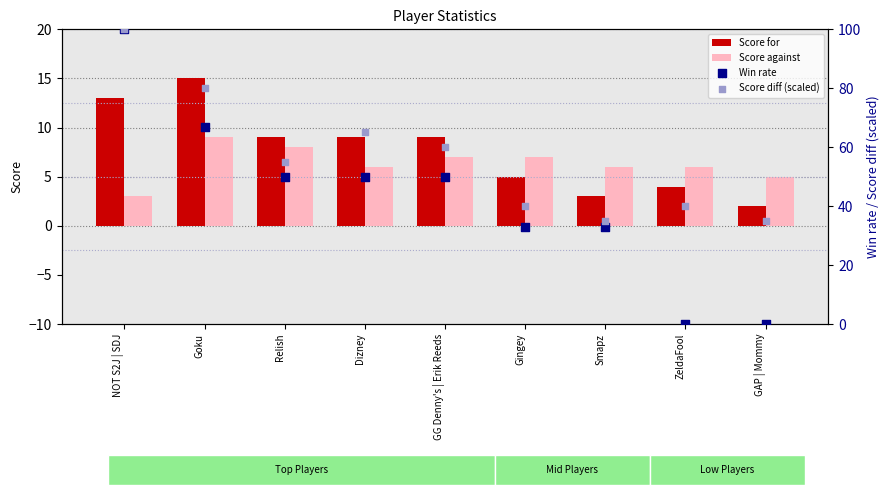

Which series has the largest Y range (max minus min)?

Win rate